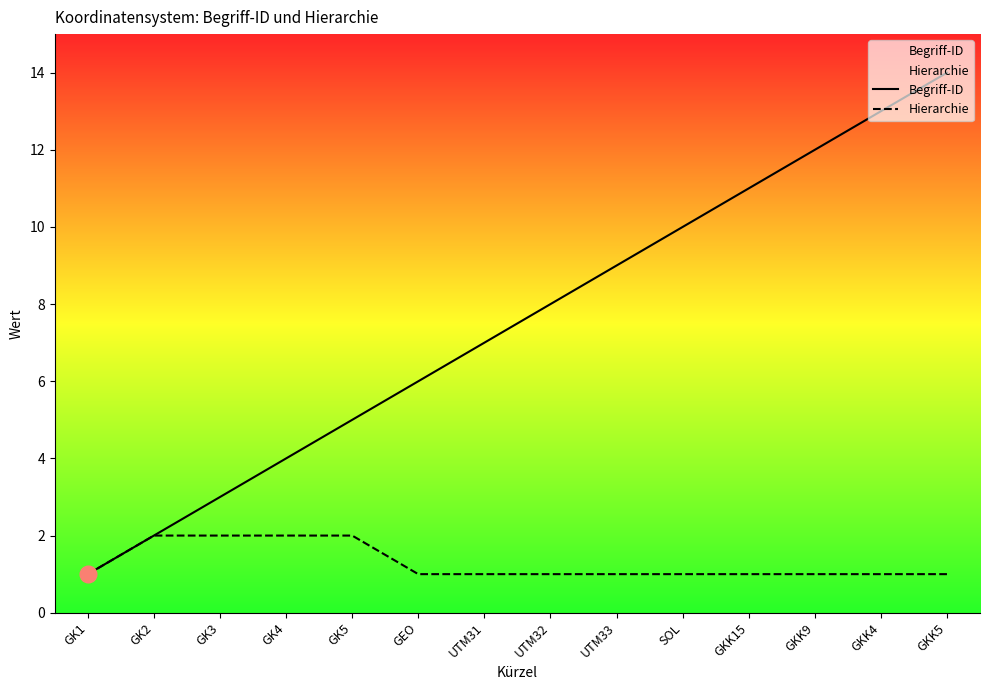

Reading left to right, extract all data points from this chart.

Begriff-ID: 1	2	3	4	5	6	7	8	9	10	11	12	13	14
Hierarchie: 1	2	2	2	2	1	1	1	1	1	1	1	1	1